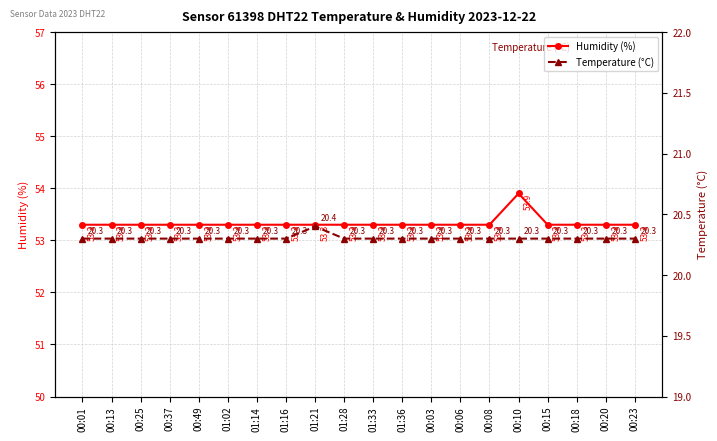

Is it true that Temperature (°C) equals 20.3 at 00:49?

True